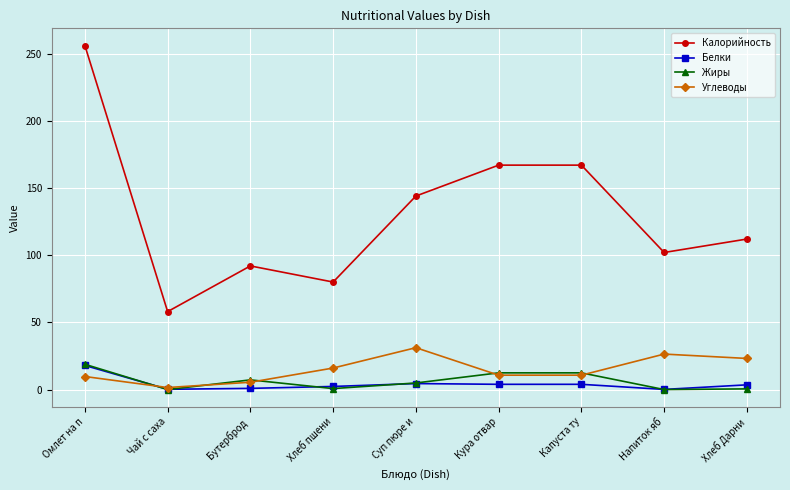

At which category is the sum across all series the highest?

Омлет на п